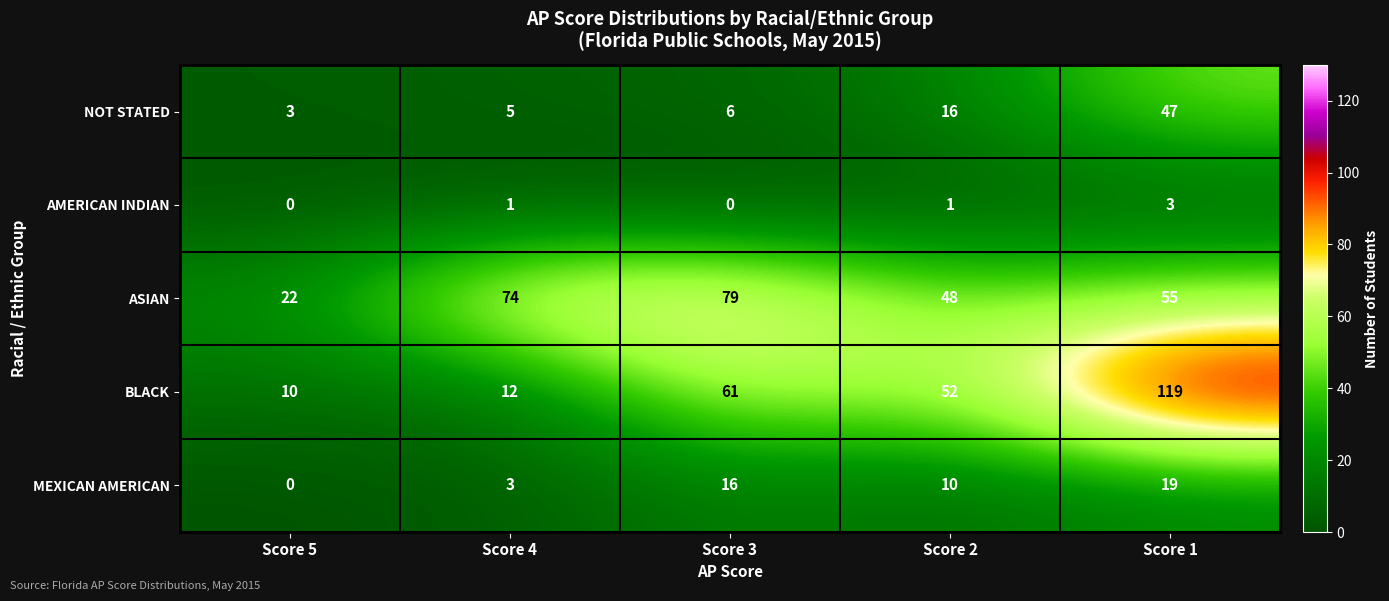

How many series are shown in this chart?

5